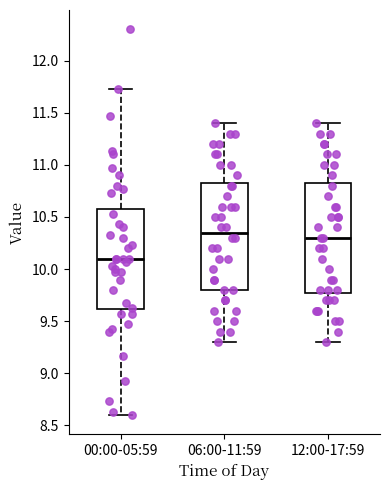

Reading left to right, transcribe this box plot: for each box, give where its median line is, the range the box spans, and where its two whiskers end, as read against the y-axis. The values are not printed on the chart, so give them approximately, as read against the axis.

00:00-05:59: median 10.10, box 9.60 to 10.60, whiskers 8.60 to 11.75
06:00-11:59: median 10.35, box 9.80 to 10.85, whiskers 9.30 to 11.40
12:00-17:59: median 10.30, box 9.80 to 10.85, whiskers 9.30 to 11.40